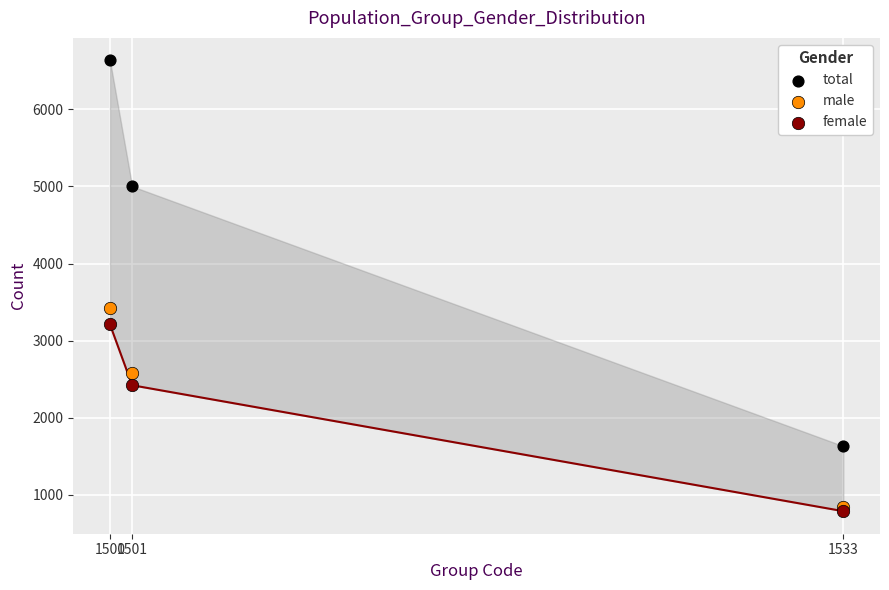

Which series has the largest Y range (max minus min)?

total